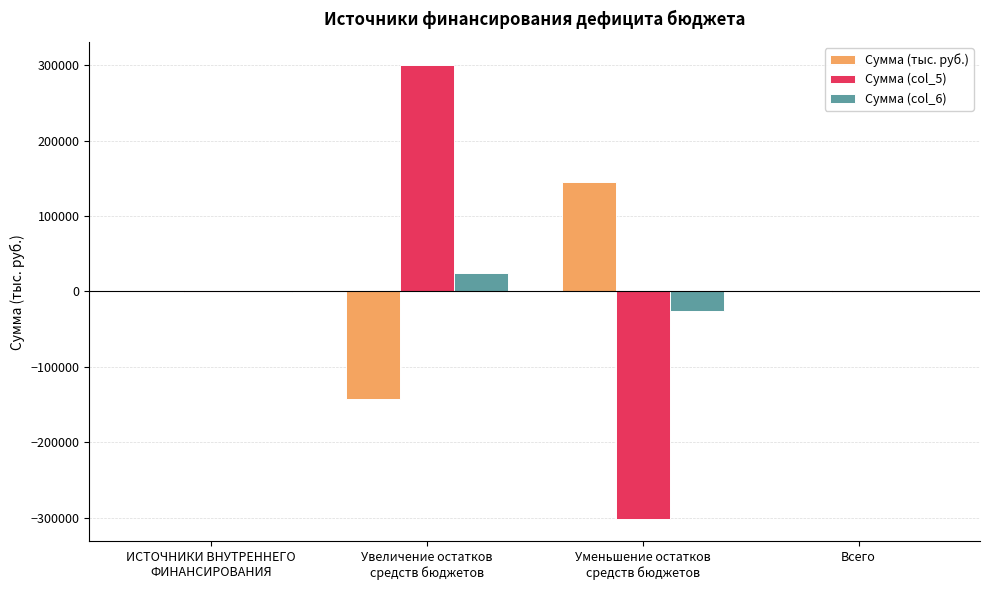

How many groups of bars are there?

4